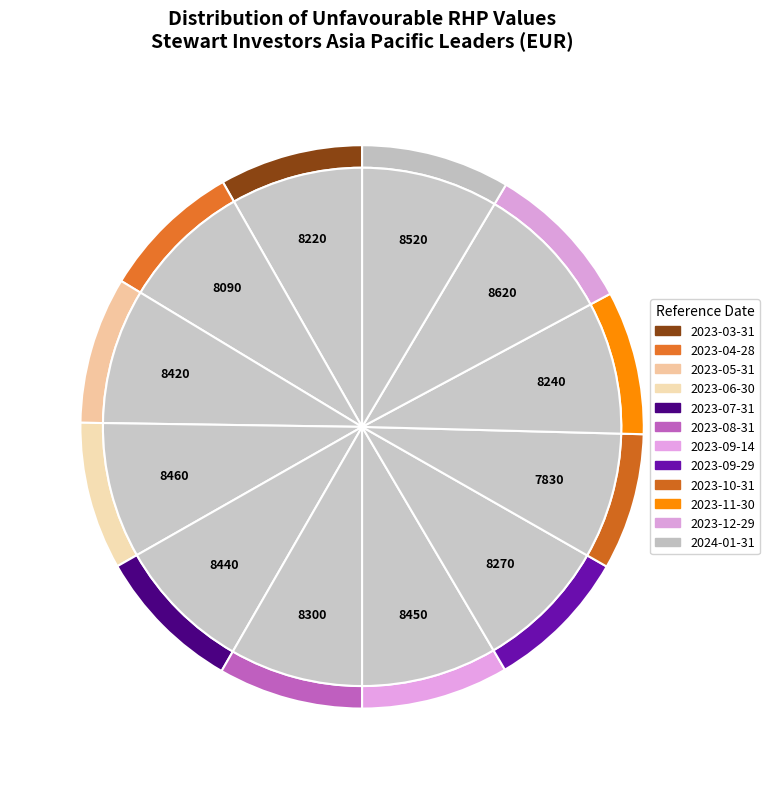

True or false: 2023-10-31 accounts for 1% of the total.

False